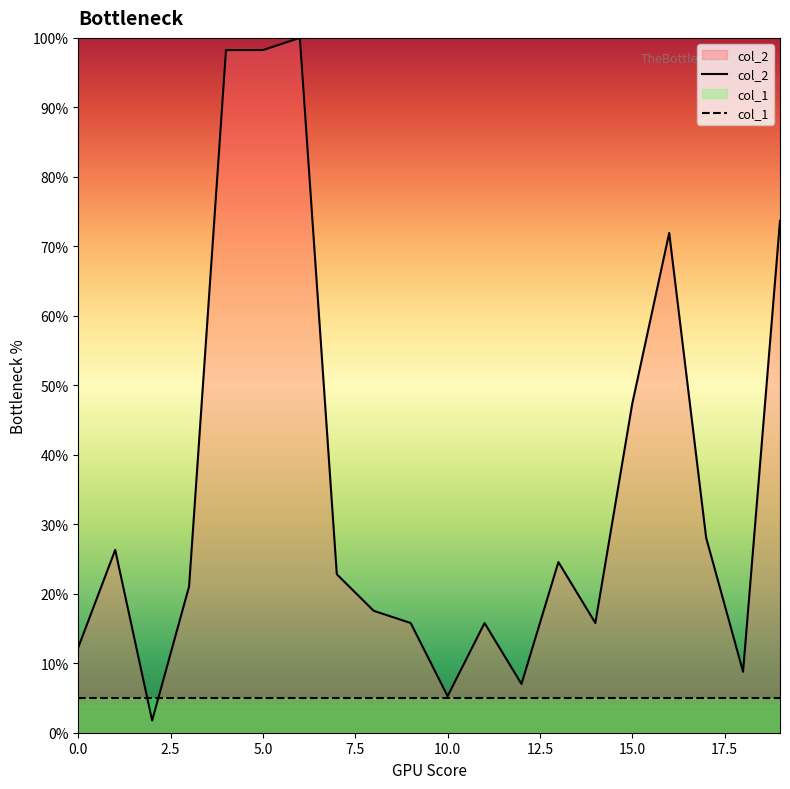

What is the sum of all values?

712.3